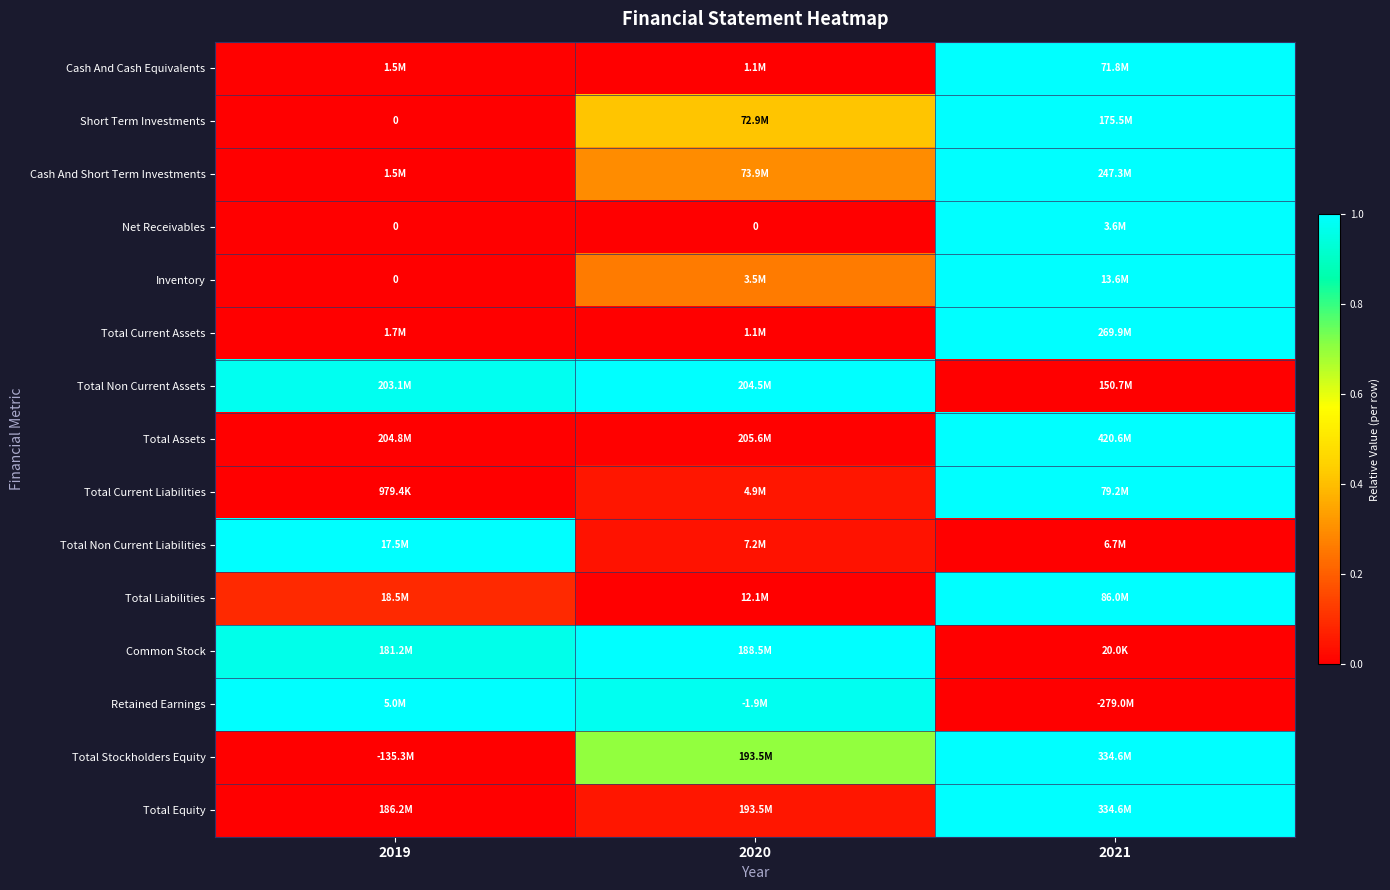

At which category is the sum across all series the highest?

2021